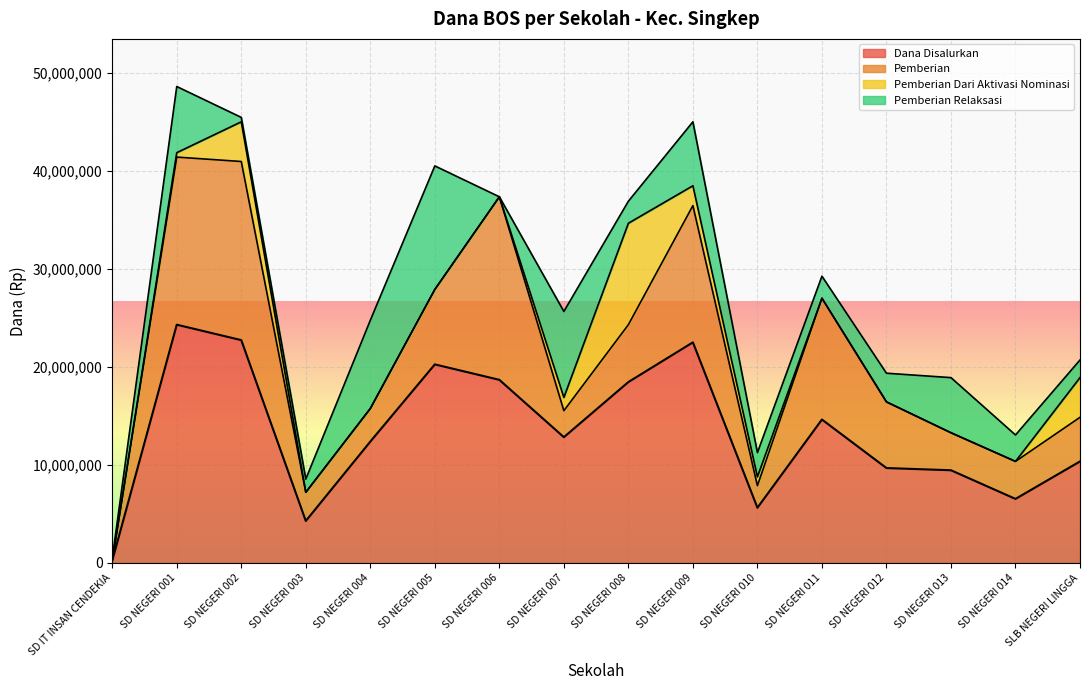

Which series has the widest spread of values?

Dana Disalurkan